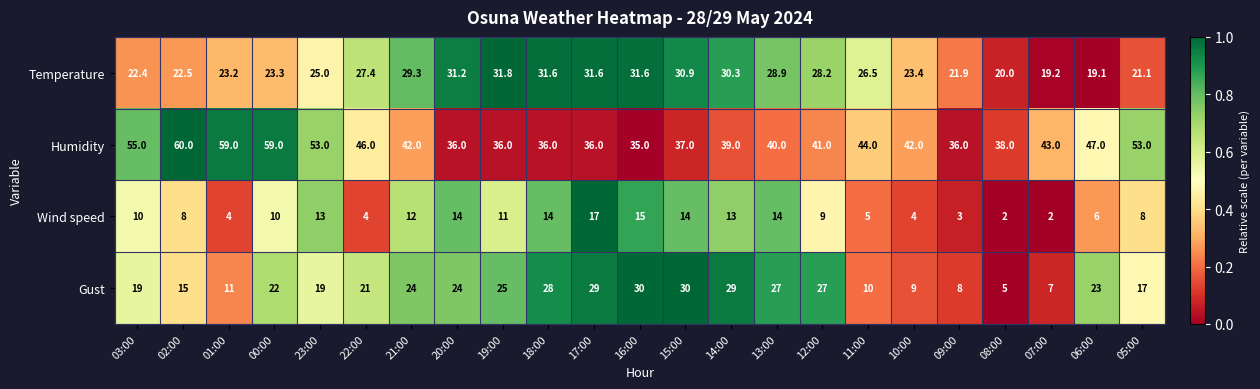

What is the sum of all Humidity values?

1013.0